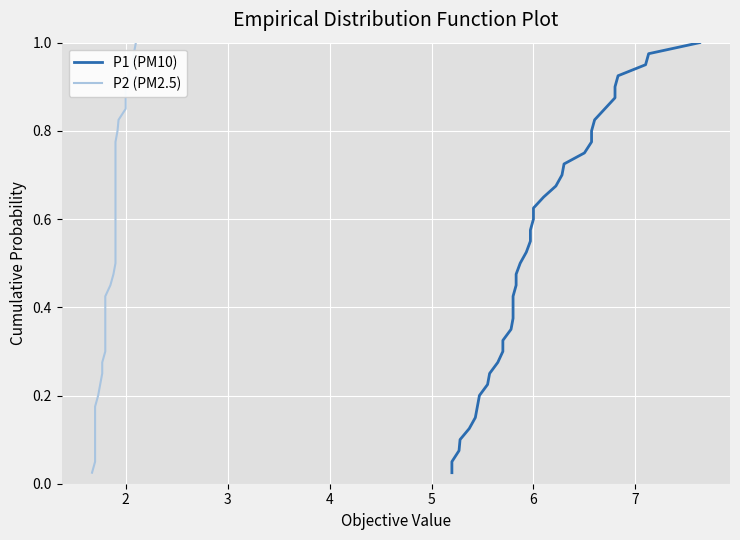

What is the value of the P1 (PM10) point at the 21st from the left?

0.5